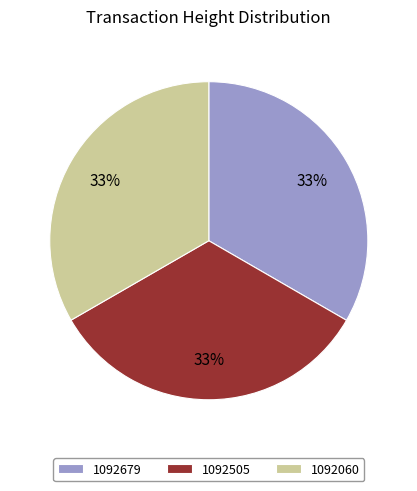

Is there any slice that represents more than half of the pie?

No